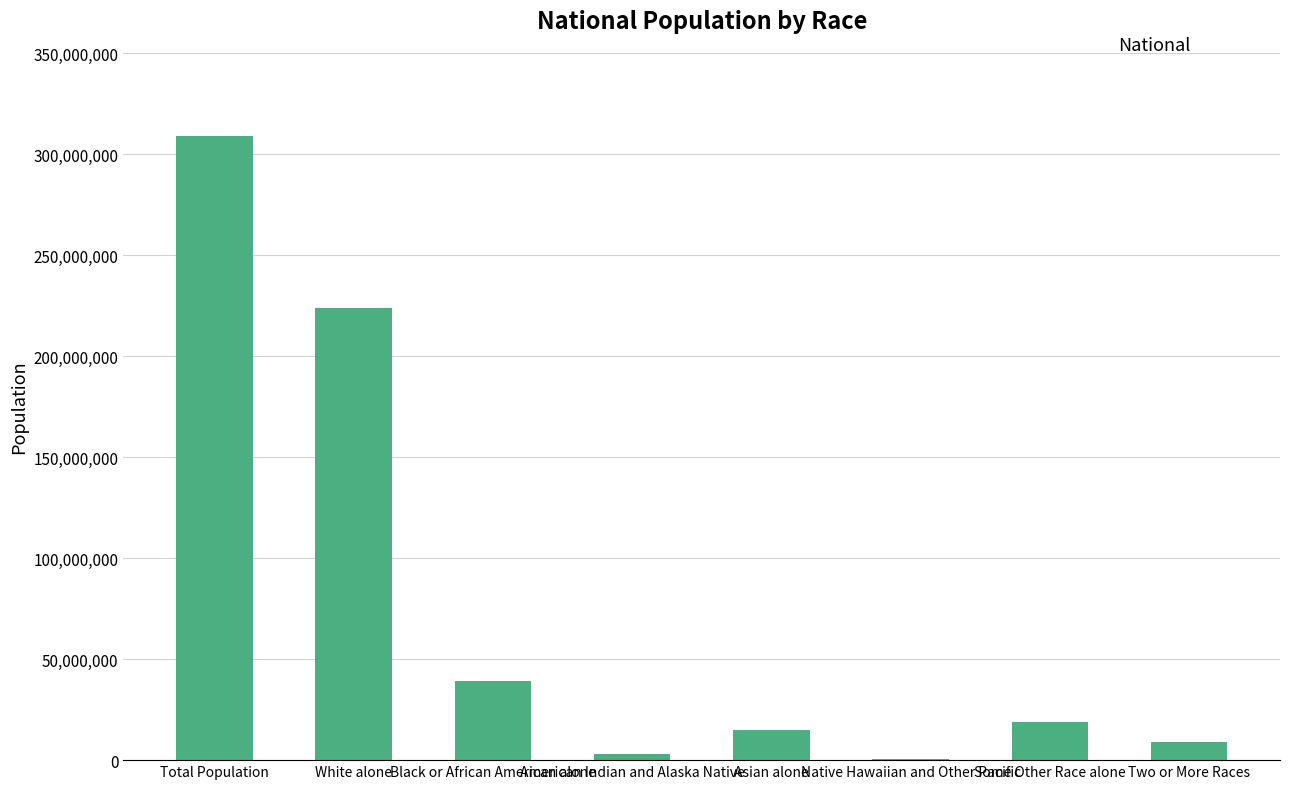

What is the greatest value displayed?

308745538